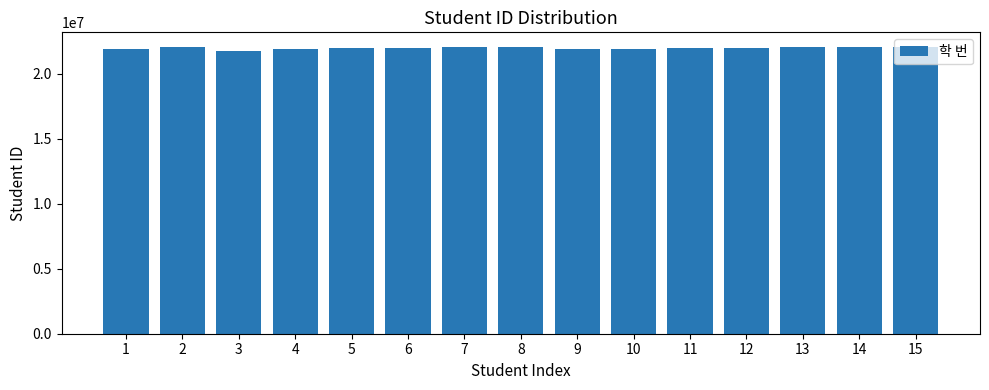

Are the bars grouped side by side (vs. stacked)?

No